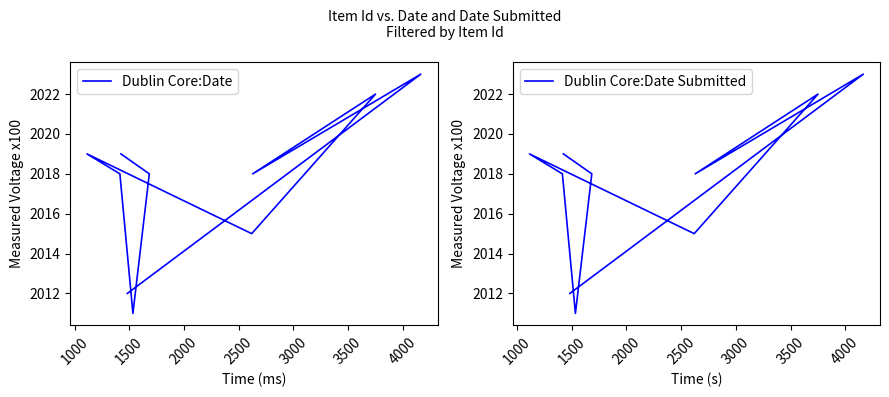

The Dublin Core:Date series shows 1173 at 2500. True or false?

False